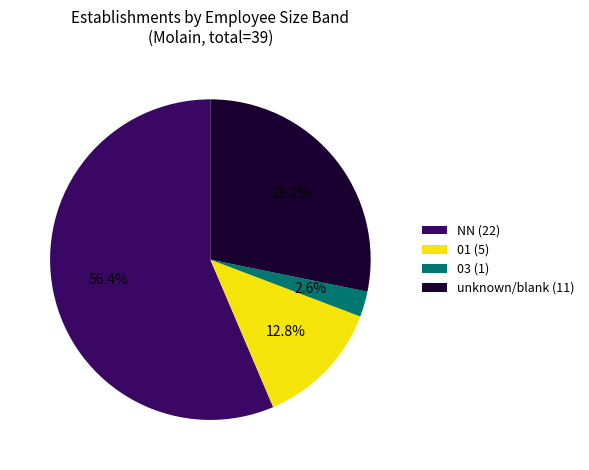

What is the ratio of the value at NN (22) to the value at unknown/blank (11)?

2.0